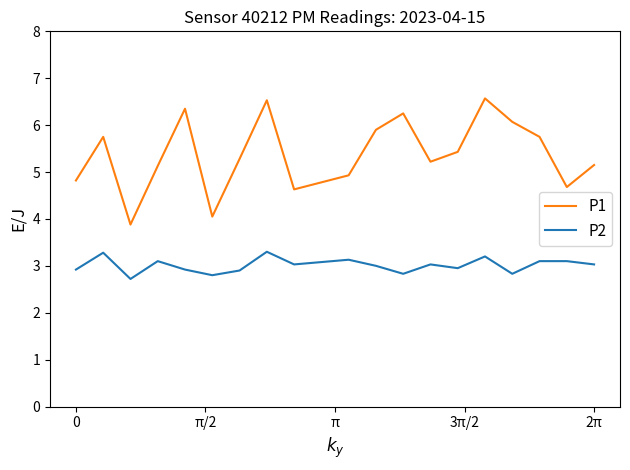

True or false: P2 and P1 intersect in this chart.

False